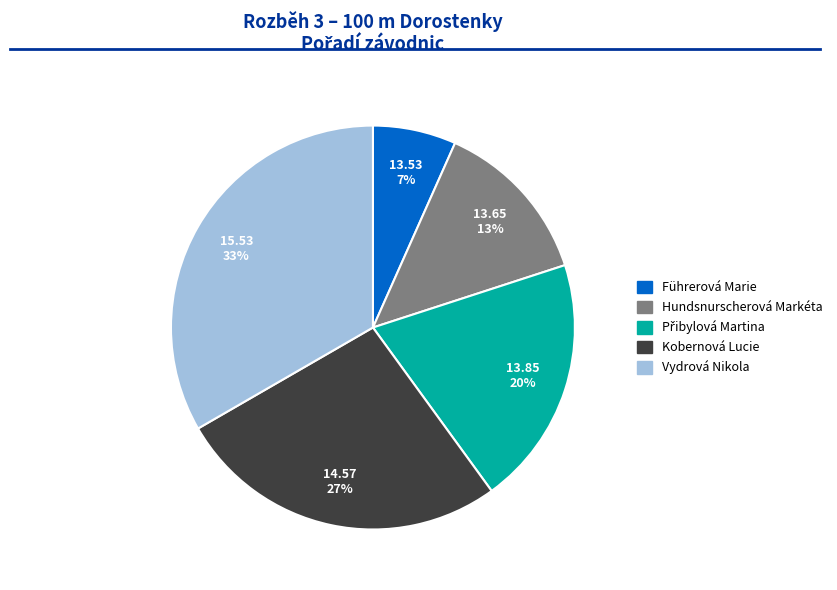

Which has a higher value, Vydrová Nikola or Führerová Marie?

Vydrová Nikola